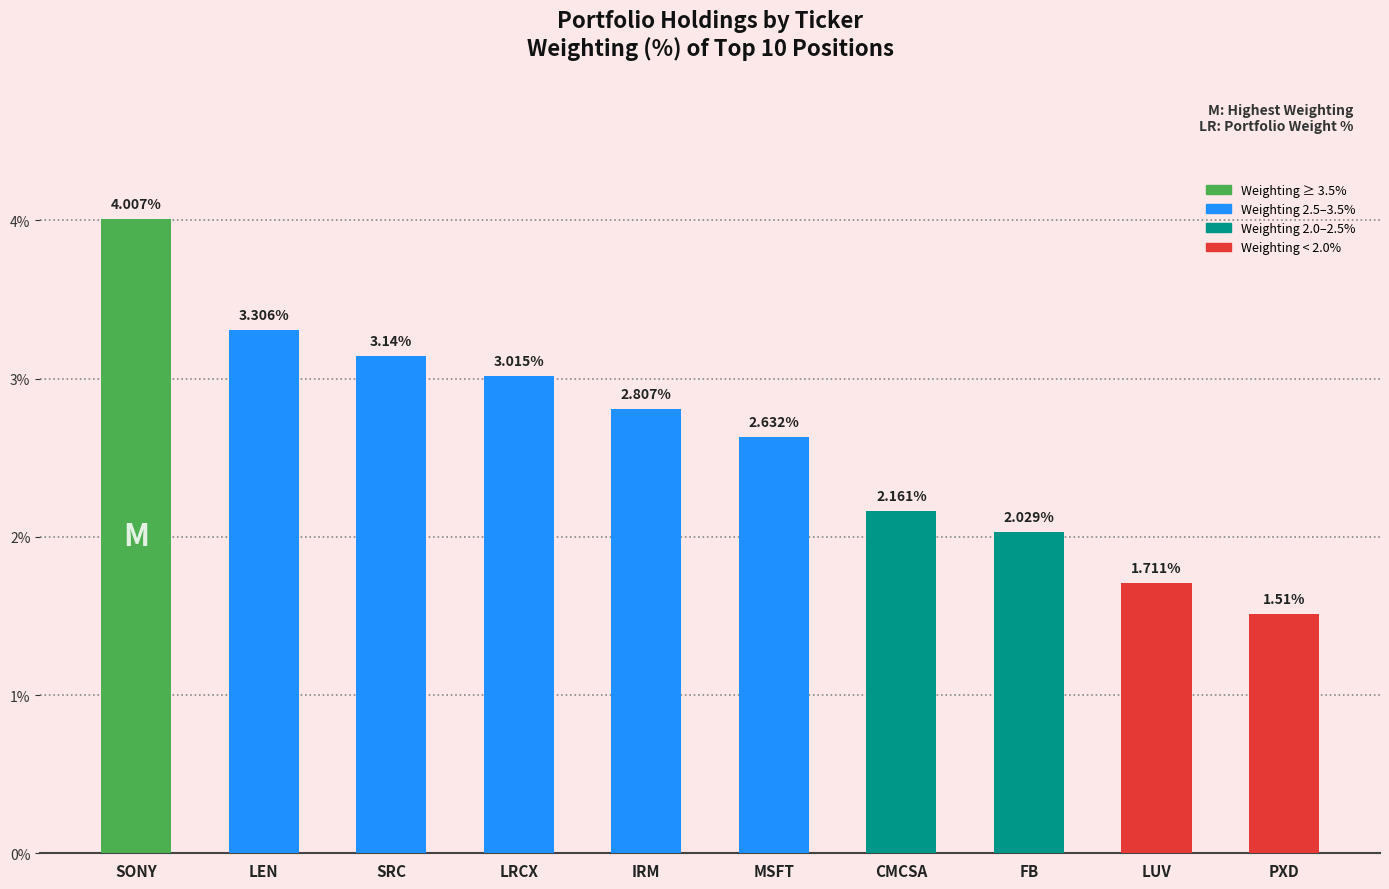

How many distinct data groups are displayed?

1